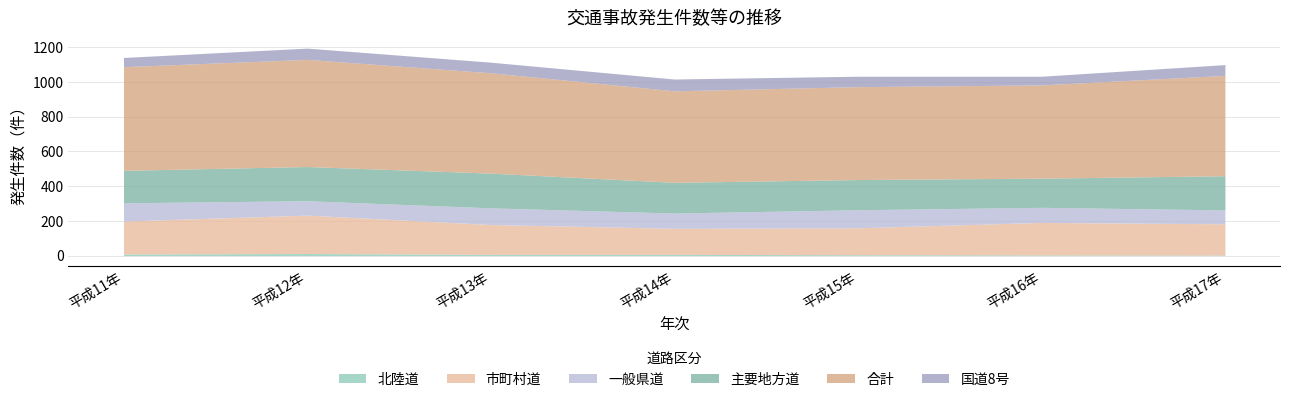

True or false: 市町村道 and 北陸道 cross at least once.

False